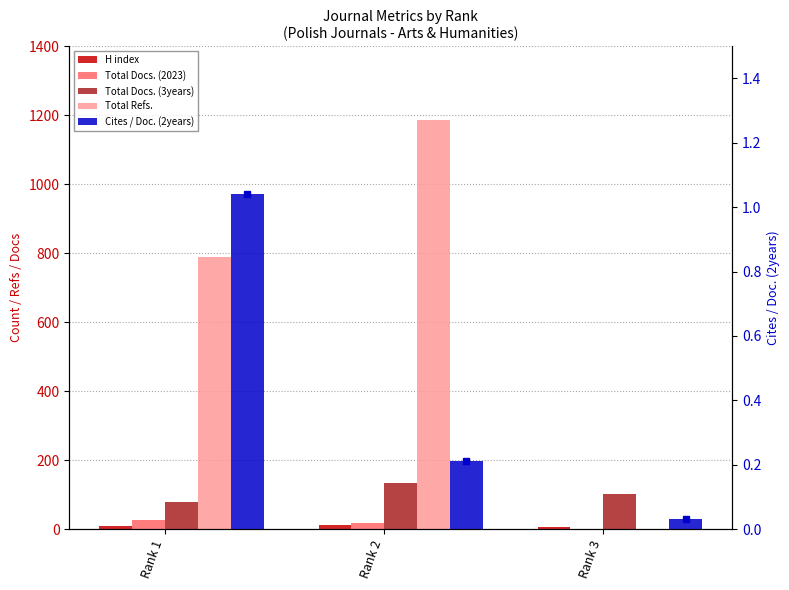

Does the chart contain stacked bars?

No